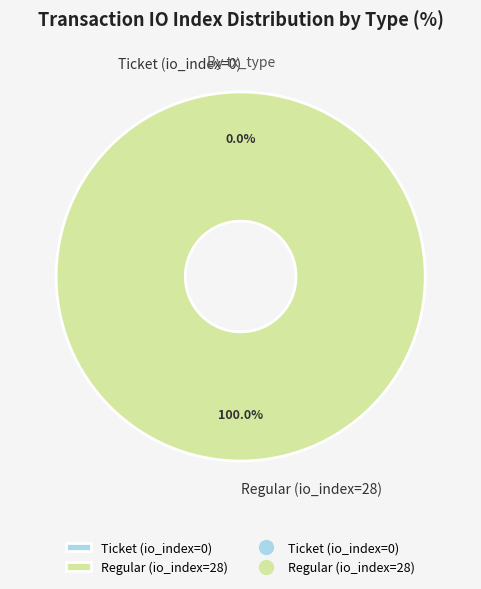

Is it true that Regular (io_index=28) is 100% of the pie?

True